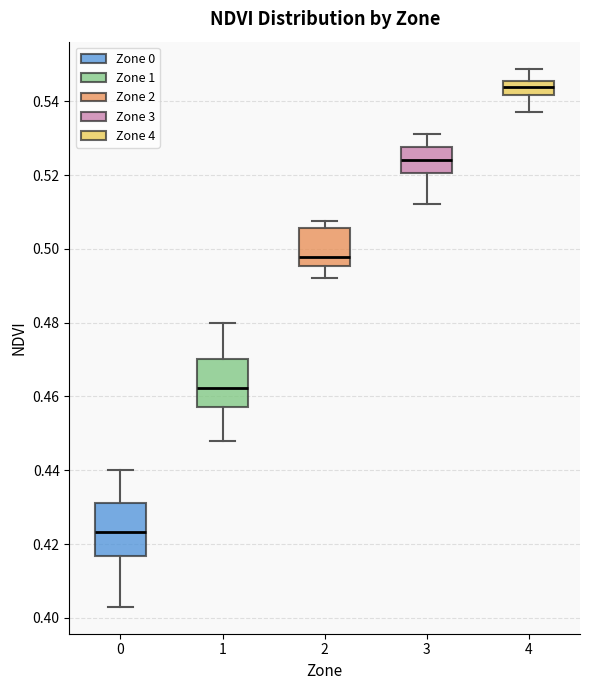

Which box's median line is the highest?

4